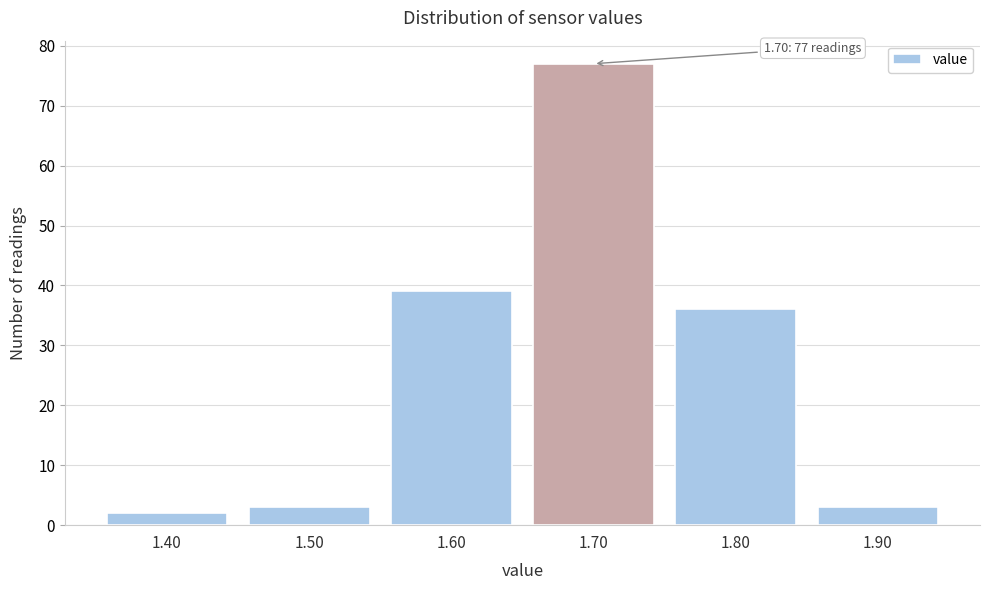

Reading right to left, transcribe all the data shown in this chart.

1.90=3	1.80=36	1.70=77	1.60=39	1.50=3	1.40=2